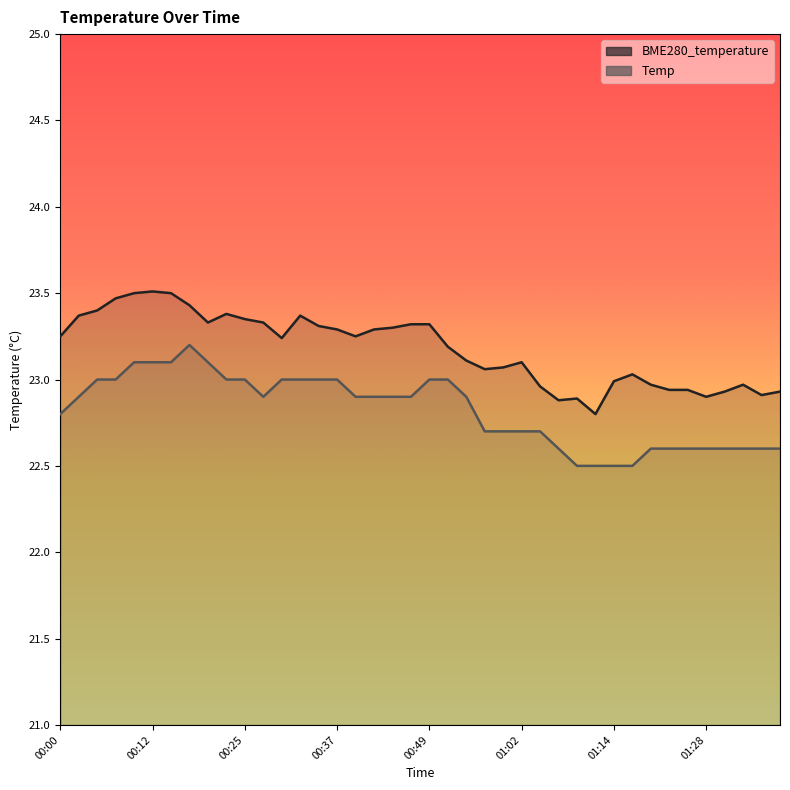

What is the average value of the BME280_temperature series?

23.2